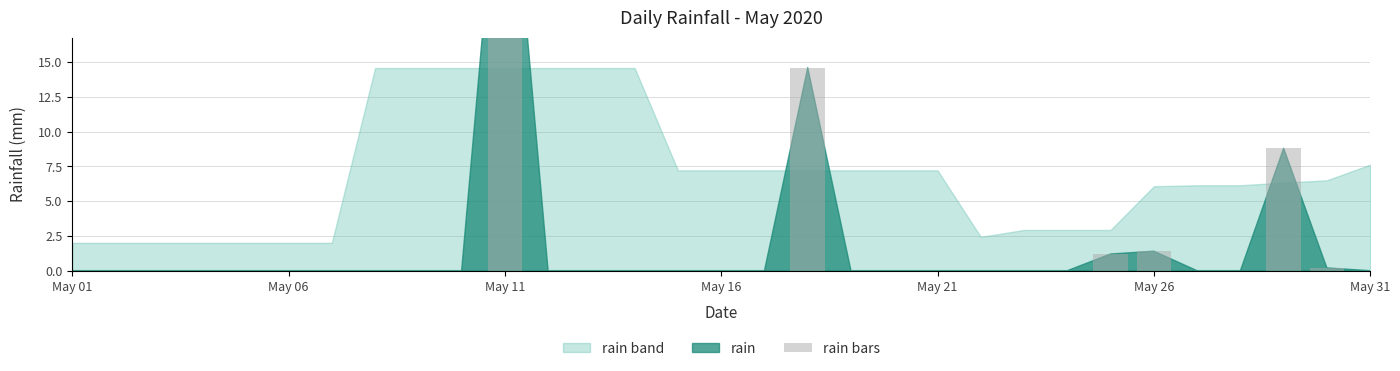

Count the number of values greater than 0.

6